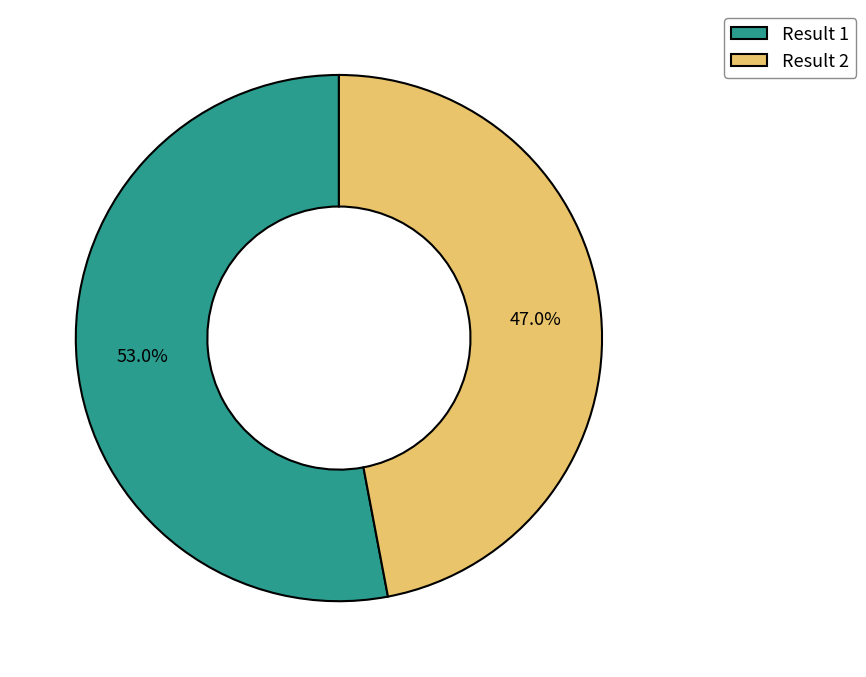

Which category has the biggest portion of the pie?

Result 1